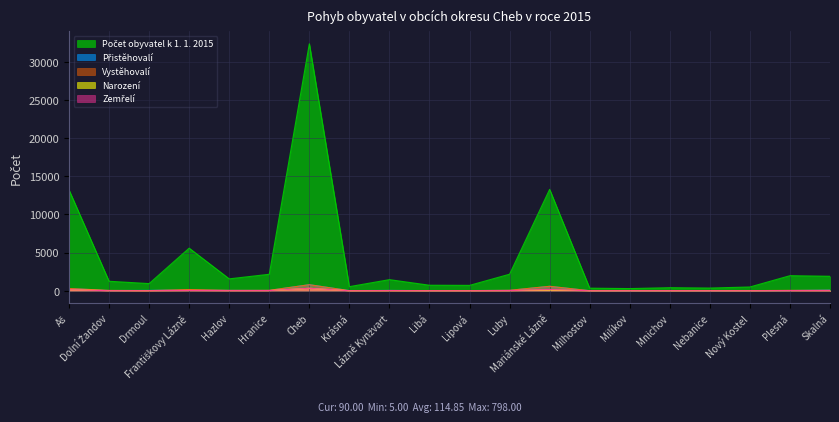

Is it true that Zemřelí equals 8 at Dolní Žandov?

True